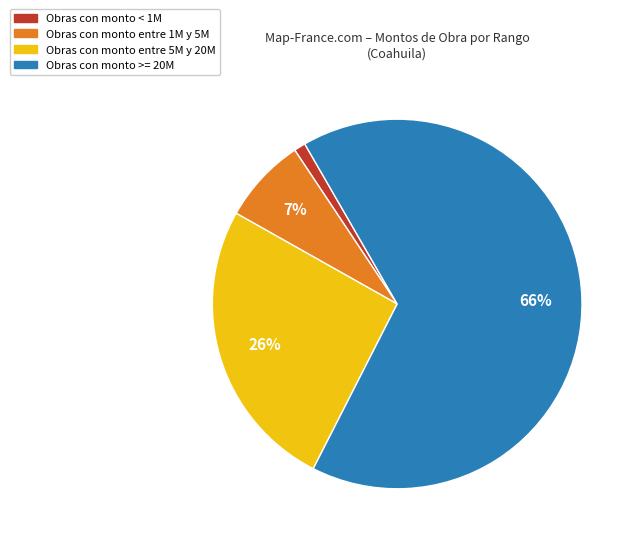

Is there any slice that represents more than half of the pie?

Yes